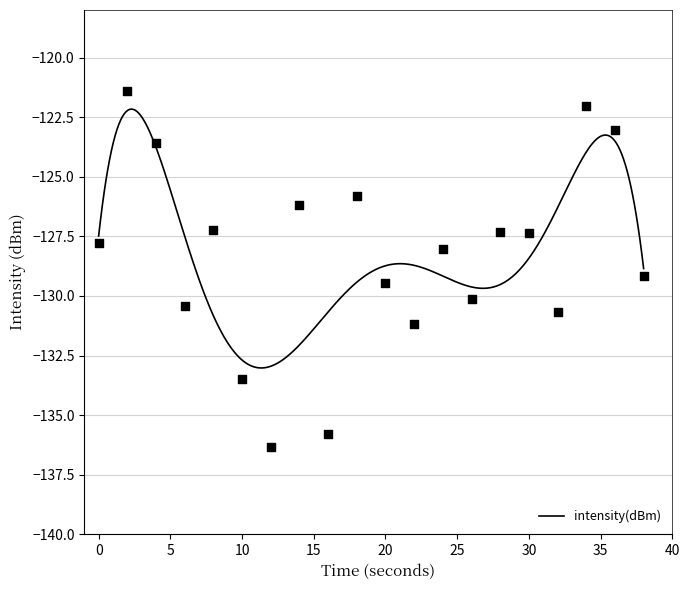

What is the change in value from 22 to 28?

+3.9